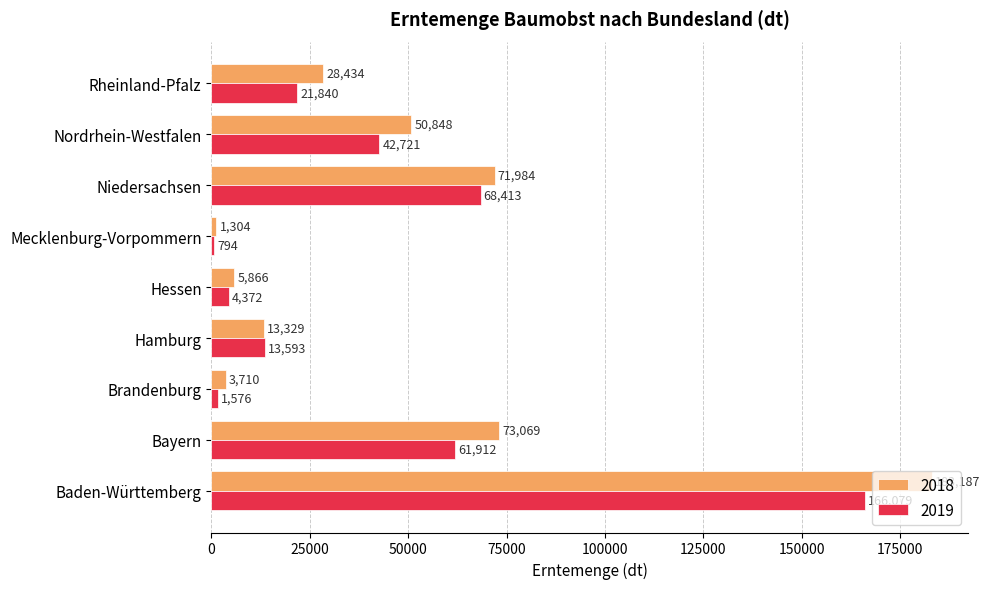

Which category has the highest value in the 2019 series?

Baden-Württemberg